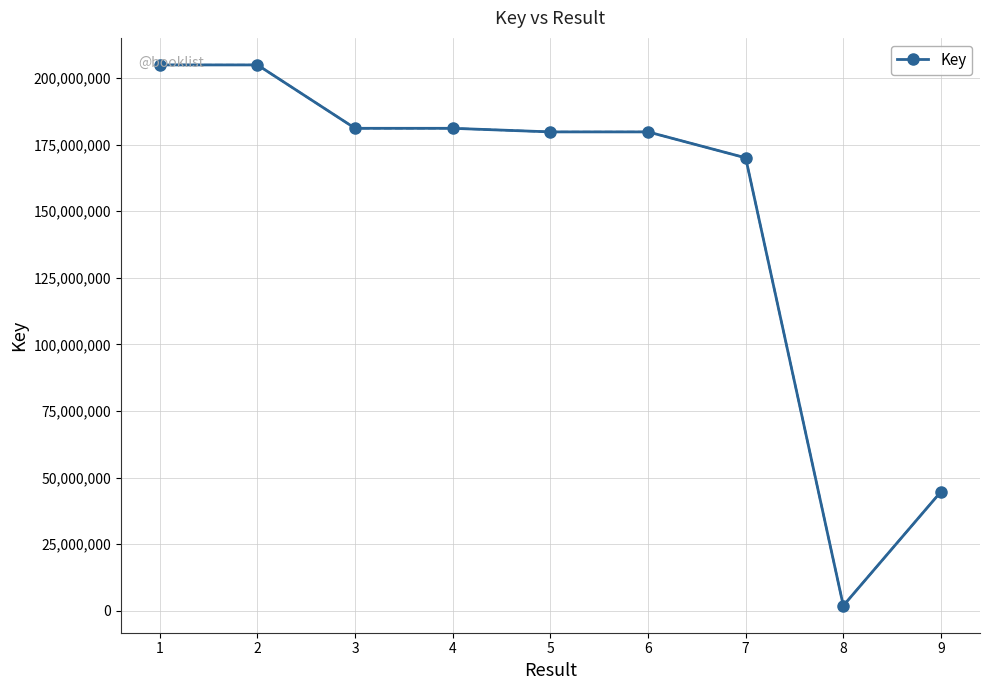

What is the minimum value shown in the chart?

1894033